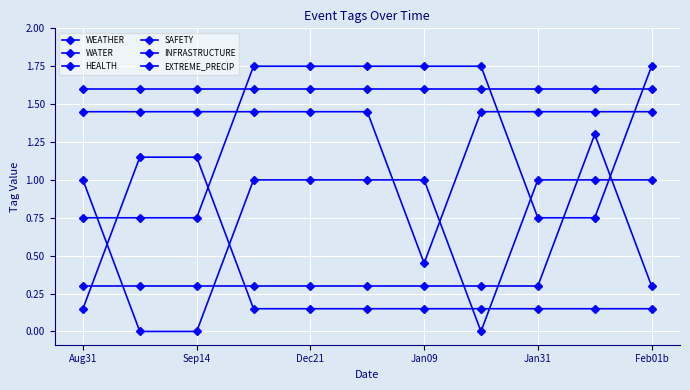

How many lines are shown in the chart?

6